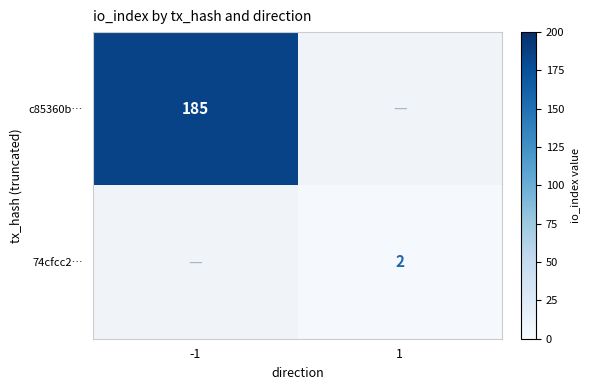

The 74cfcc2… series shows 1 at 1. True or false?

False